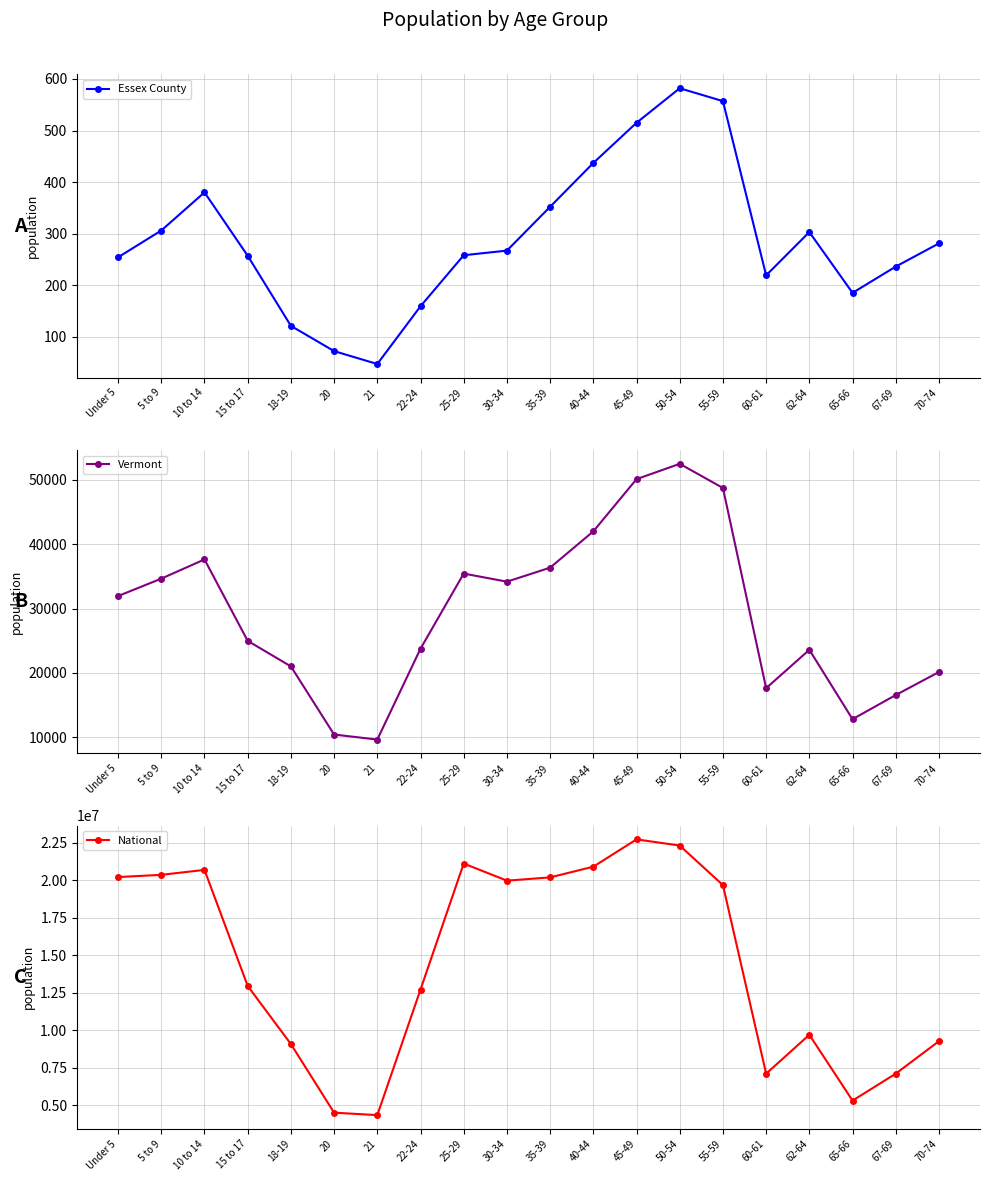

What are all the series names shown in the legend?

Essex County, Vermont, National